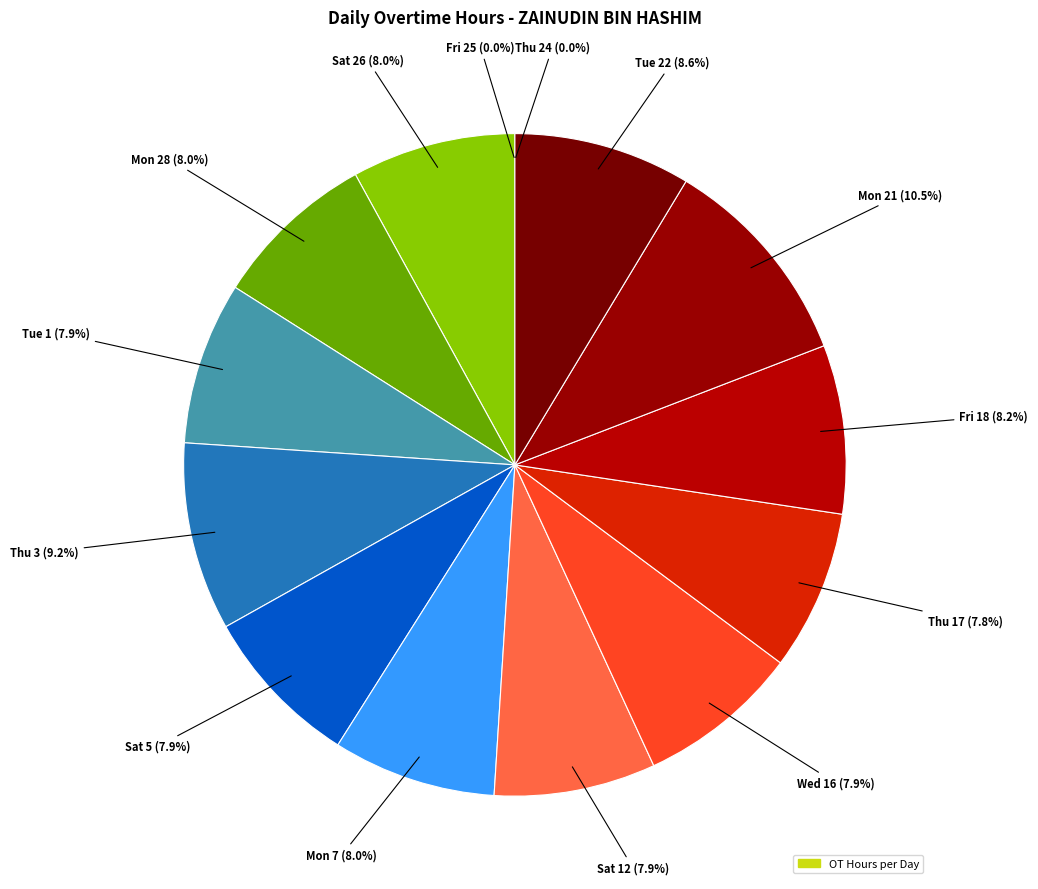

Count the number of slices in the pie.

14